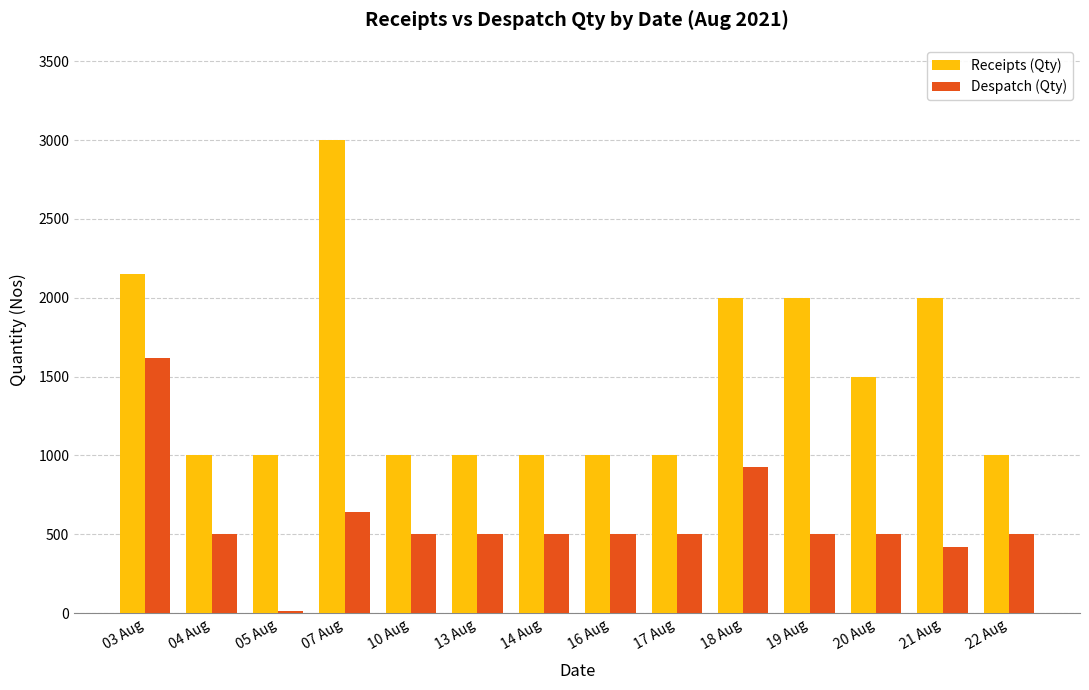

True or false: Despatch (Qty) has a value of 500 at 14 Aug.

True